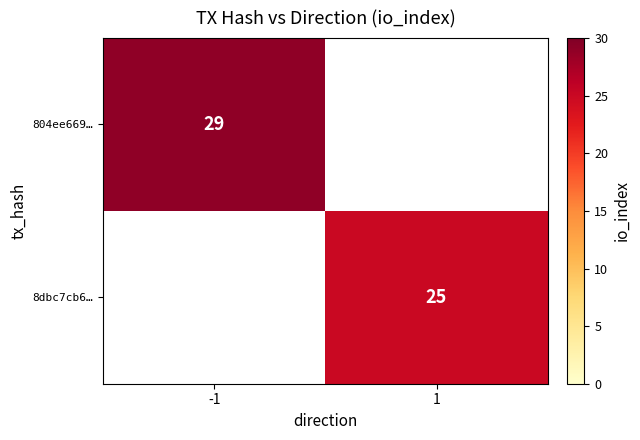

True or false: 8dbc7cb6… has a value of 8.9 at 1.

False